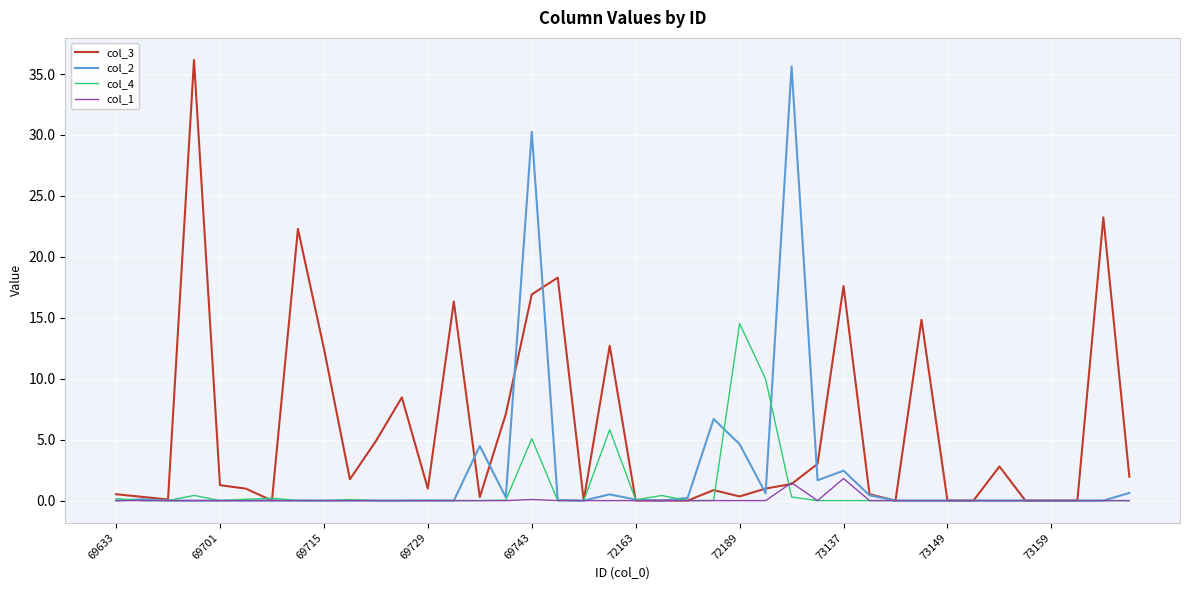

Which series has the largest total across all categories?

col_3